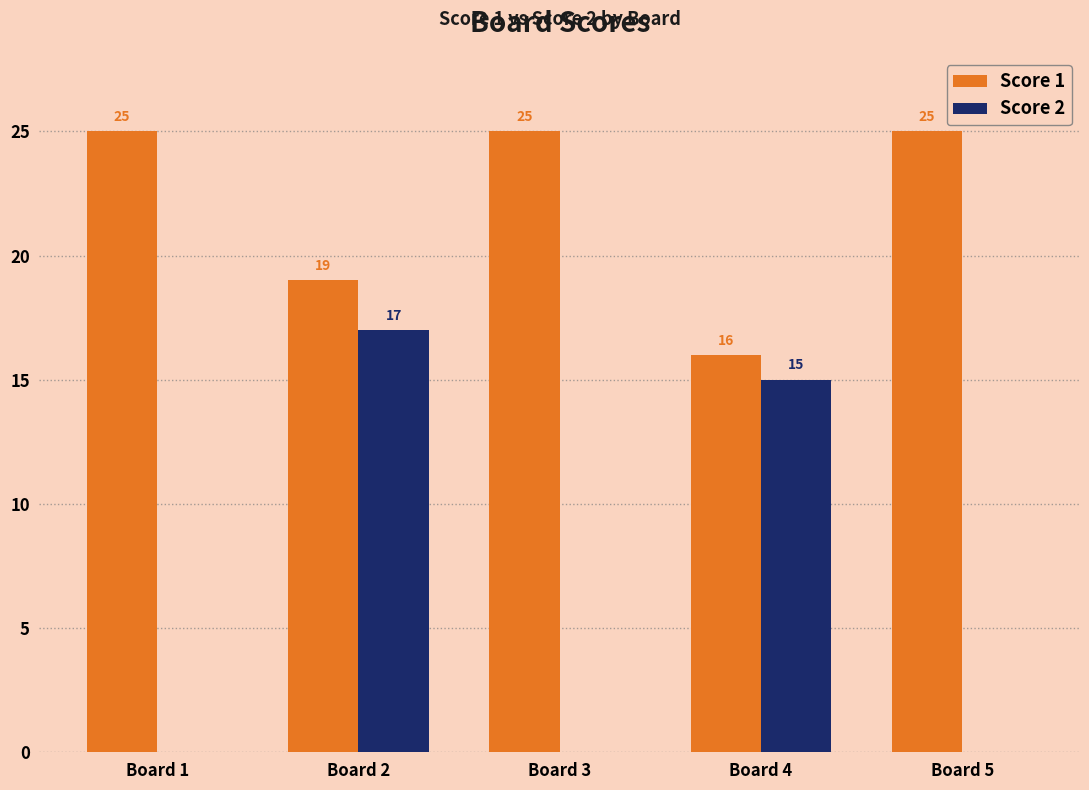

At which label does Score 2 reach its peak?

Board 2